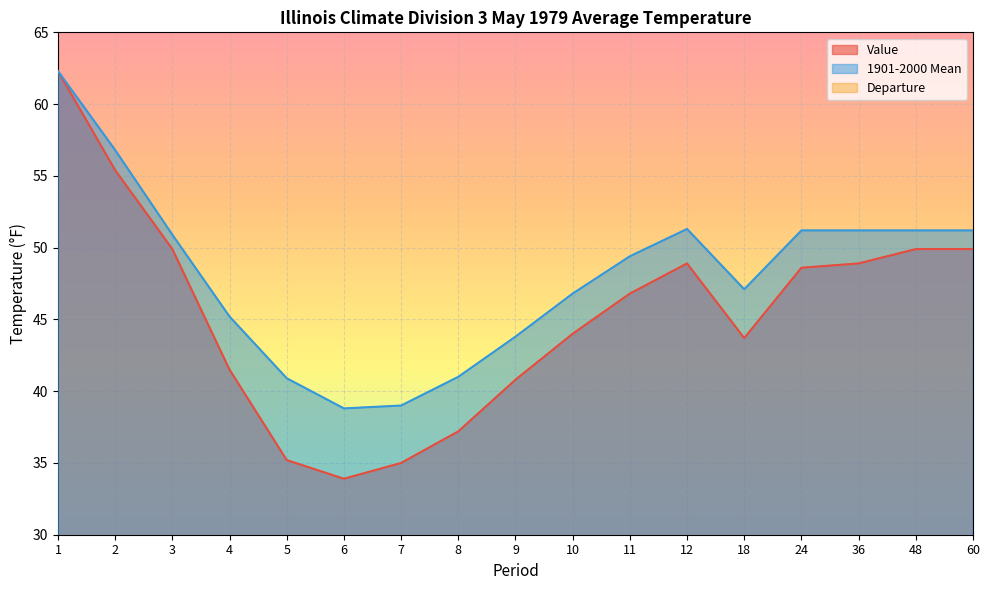

What is the total value across all series at 12?

97.8